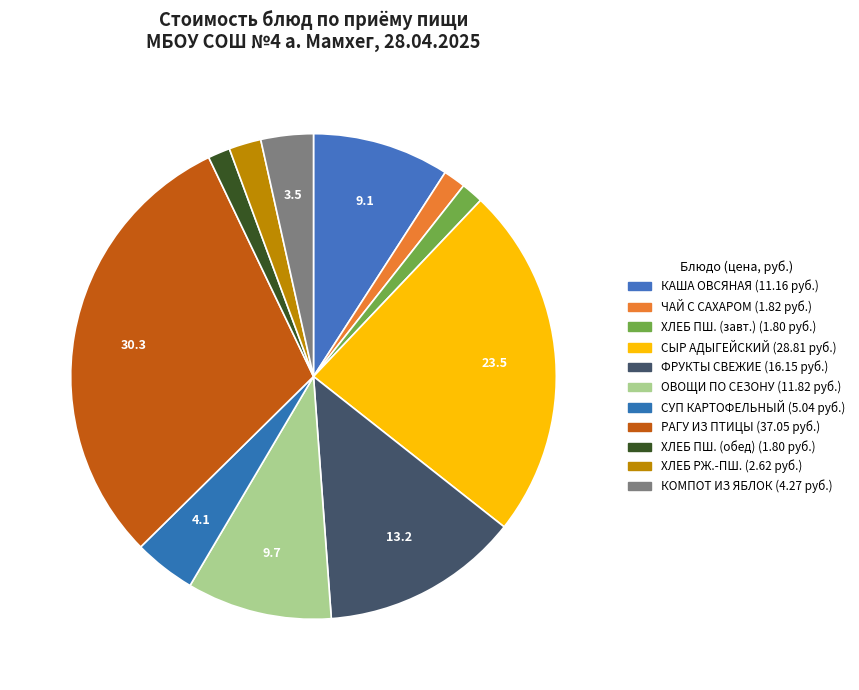

To the nearest percent, what is the difference between the largest and smallest slice percentages?

29%